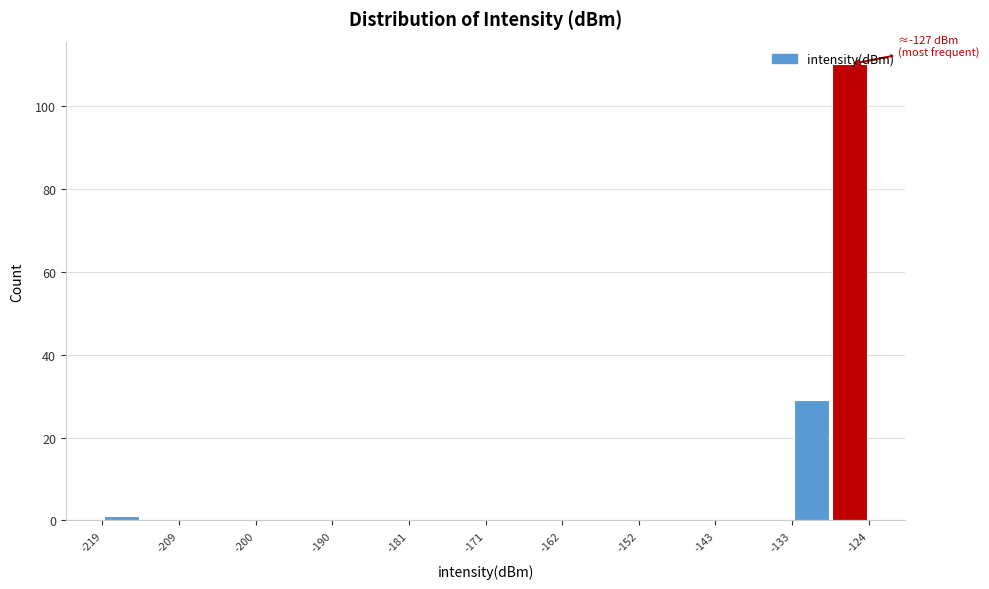

Which range on the x-axis has the tallest bar?

-128 to -124